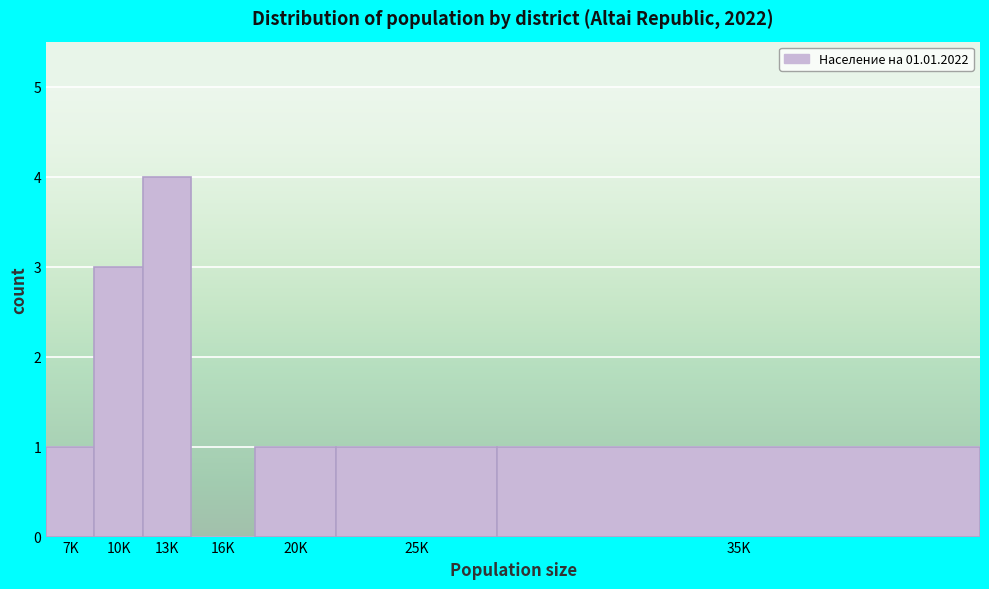

Reading left to right, what are all the values shown in this chart?

7K=1	10K=3	13K=4	16K=0	20K=1	25K=1	35K=1